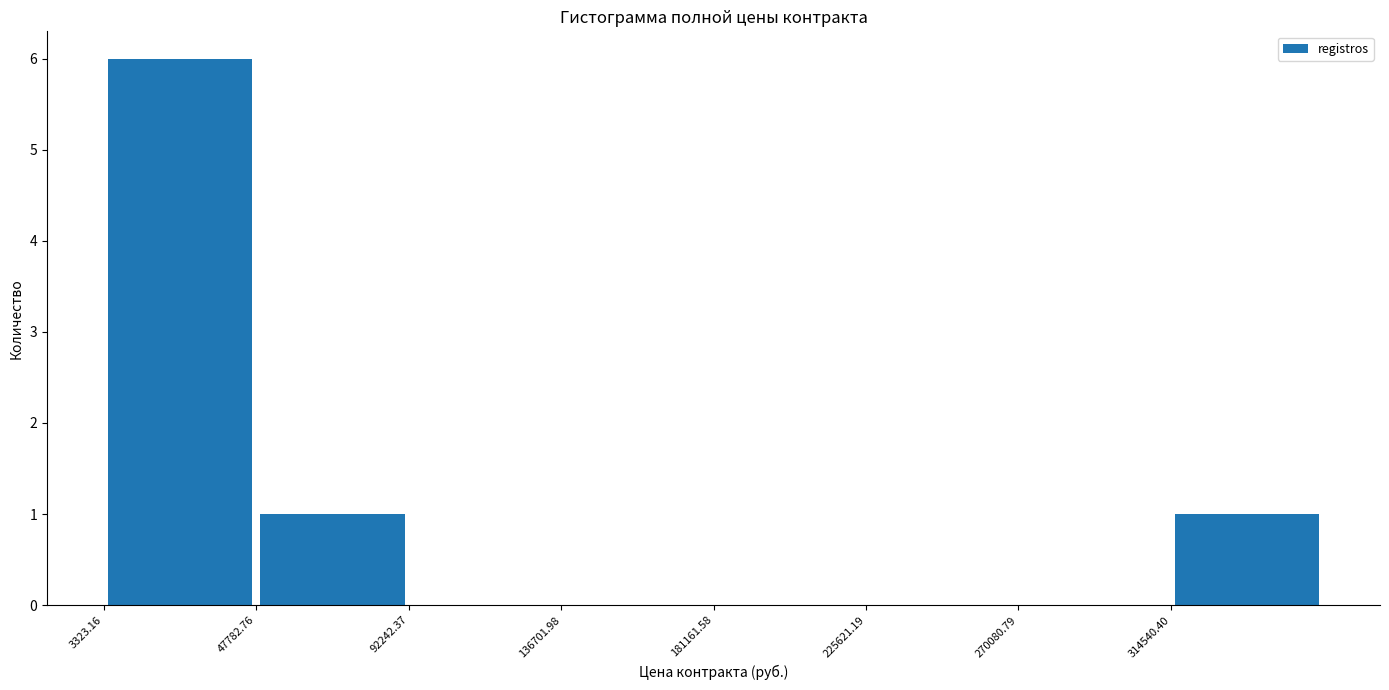

Over which range of the x-axis is the bar tallest?

5000 to 50000